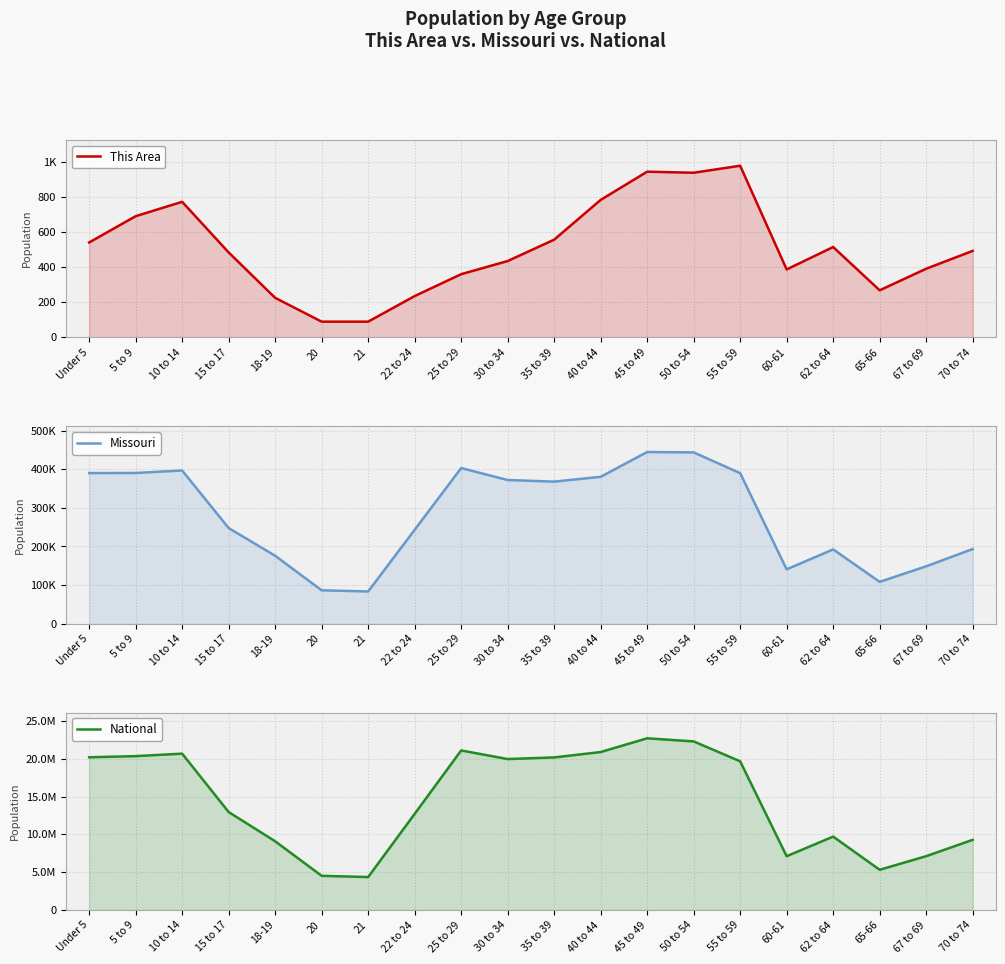

Where does the Missouri series first go above 368070?

Under 5